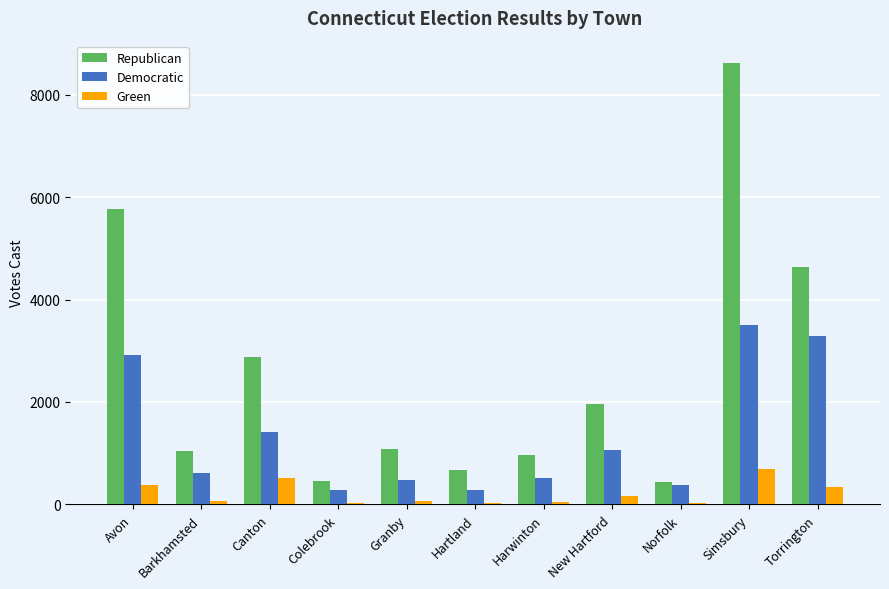

What is the total value across all series at New Hartford?

3180